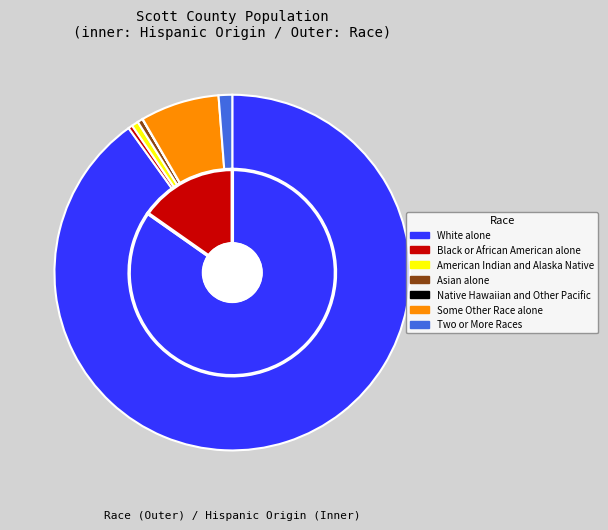

To the nearest percent, what is the difference between the American Indian and Alaska Native and Native Hawaiian and Other Pacific slice percentages?

1%